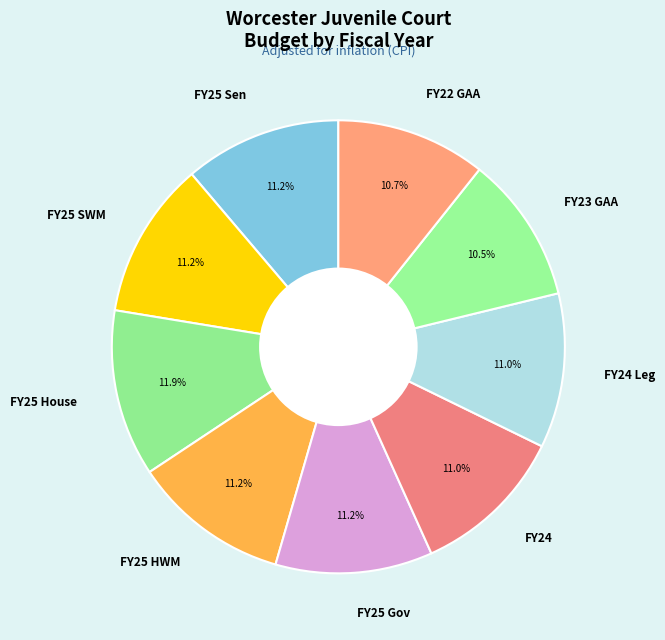

Which category has the biggest portion of the pie?

FY25 House